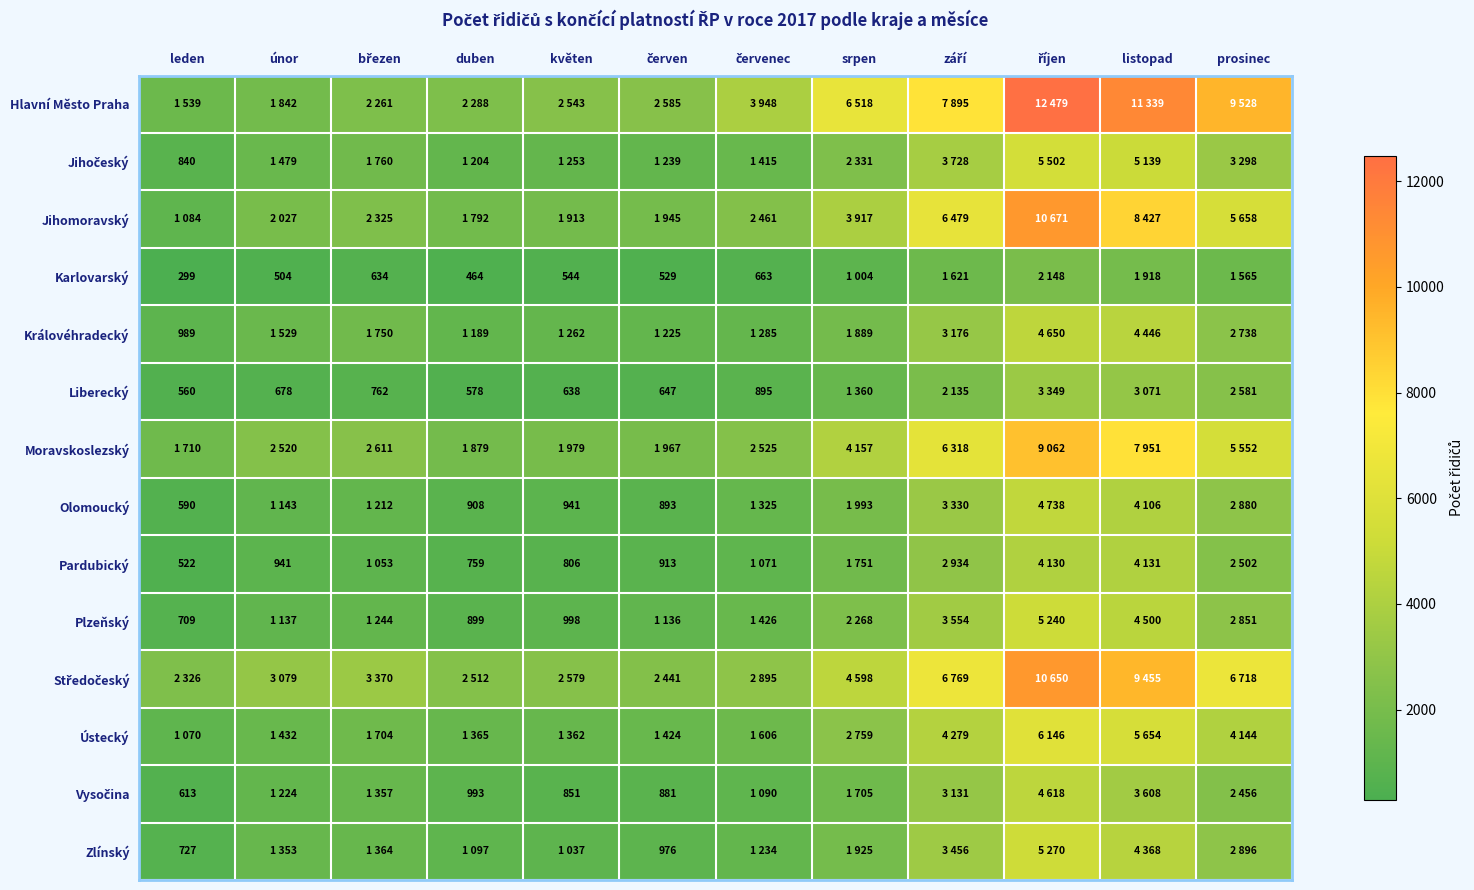

The value of Zlínský at leden is 727. True or false?

True